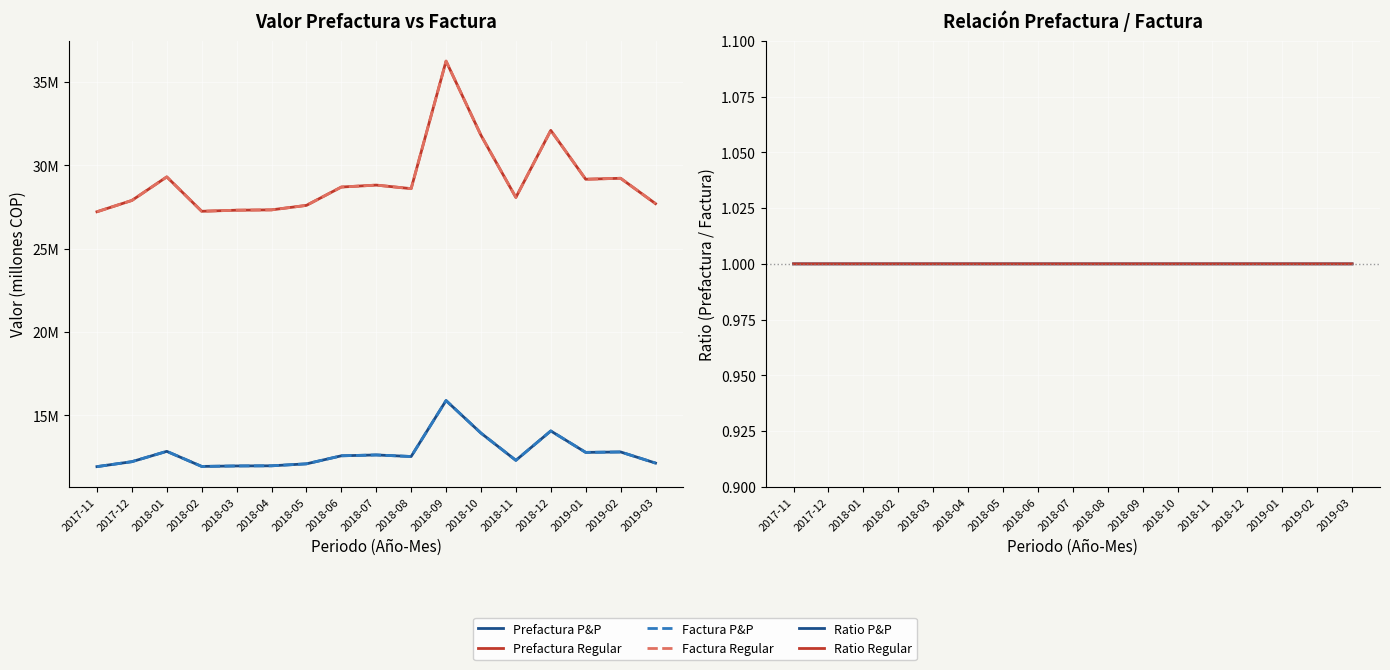

Which series has the largest range (max minus min)?

Prefactura Regular